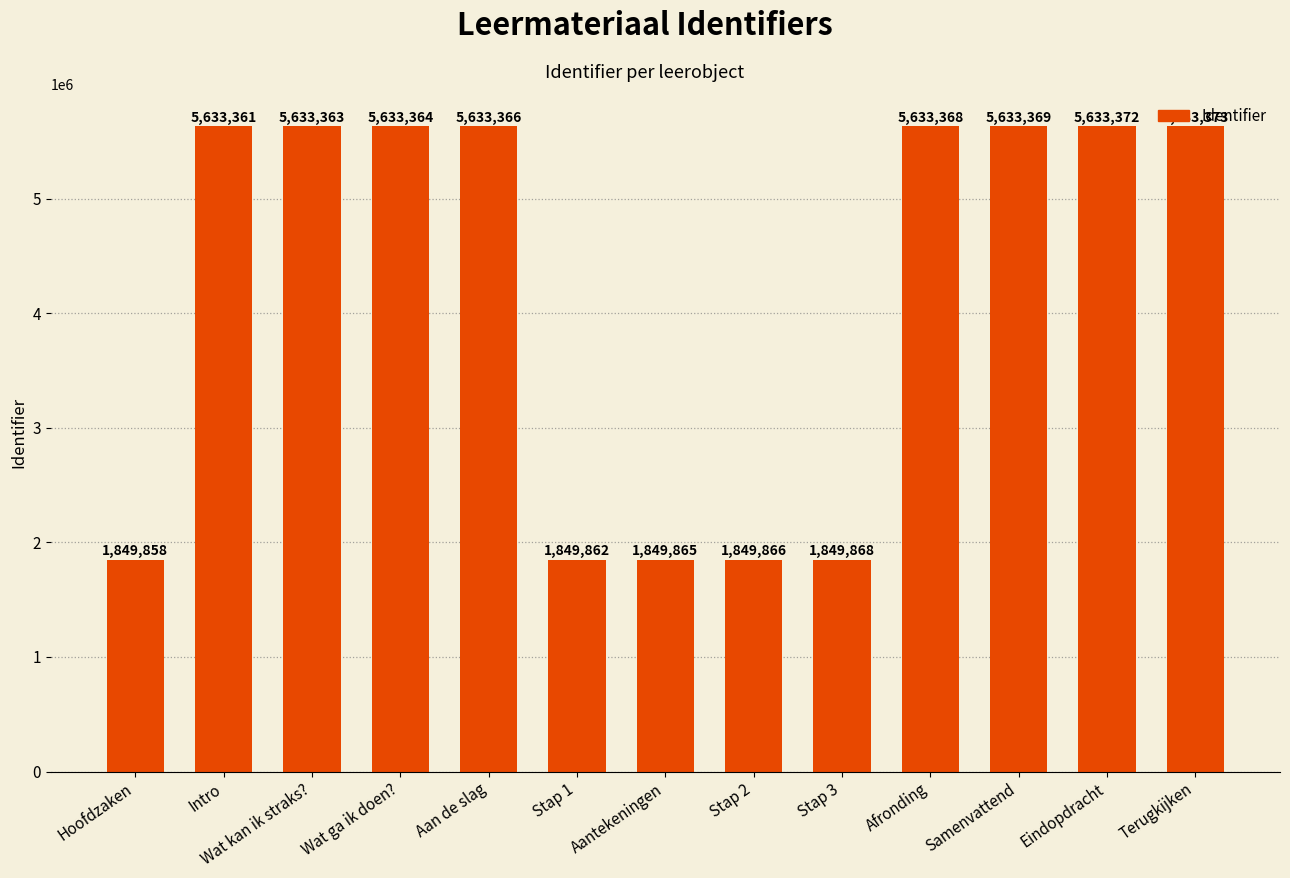

True or false: the data shows 5633364 at Wat ga ik doen?.

True